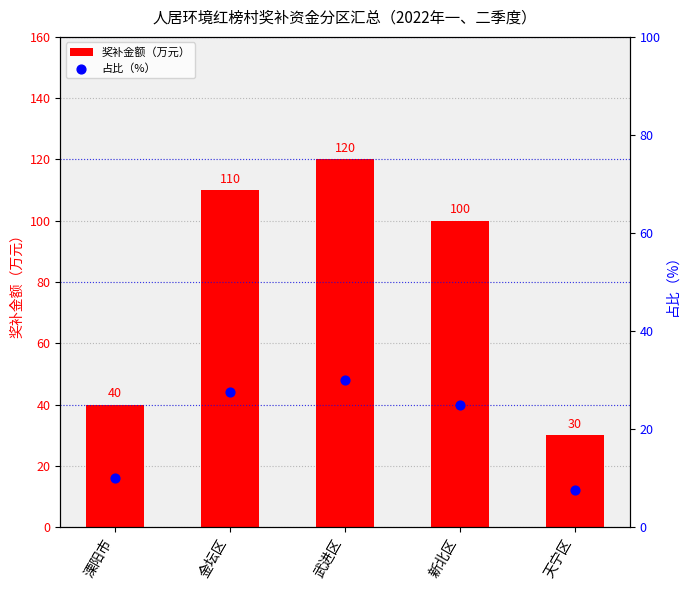

What is the total value across all series at 新北区?

125.0